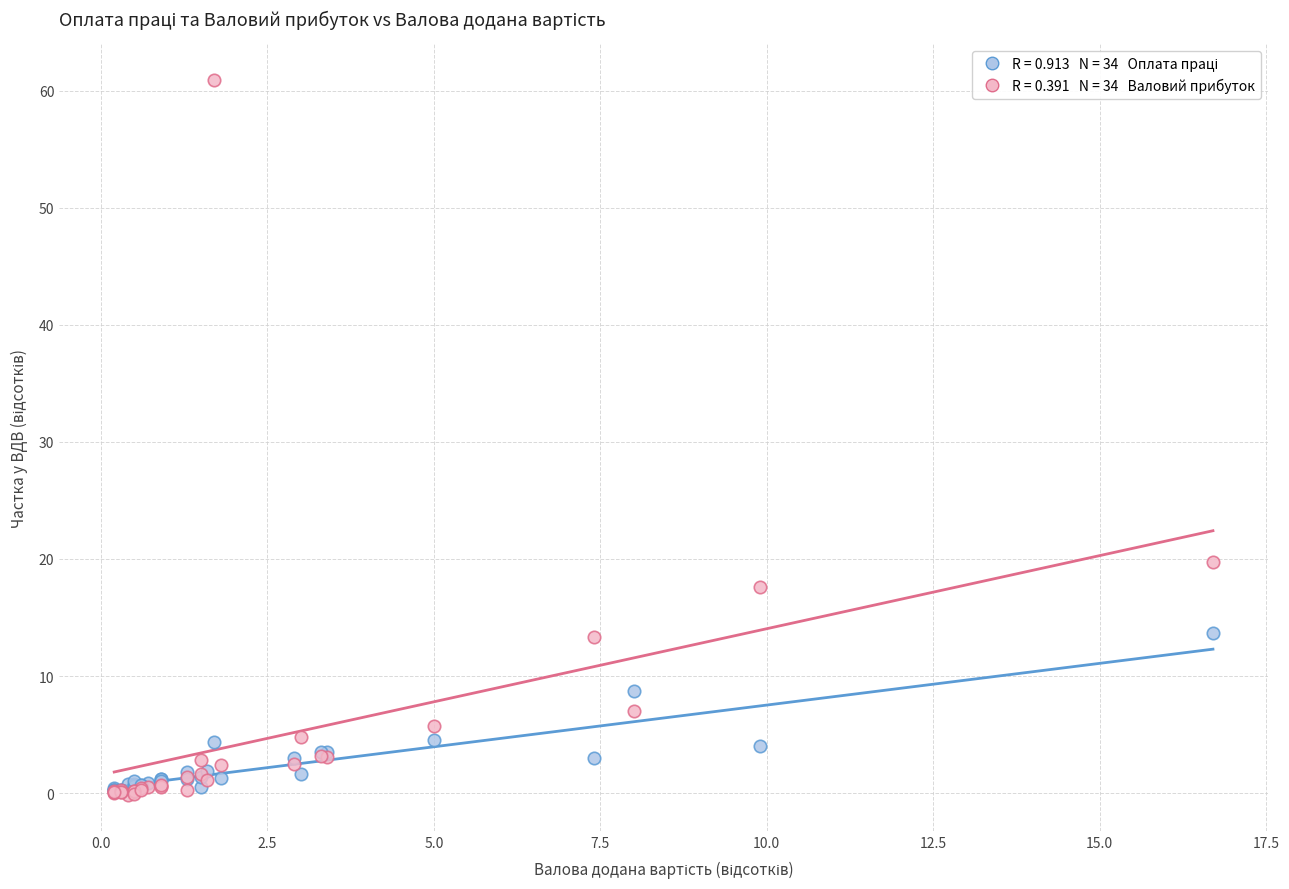

Across all series, what Y value is closest to 30?

19.7